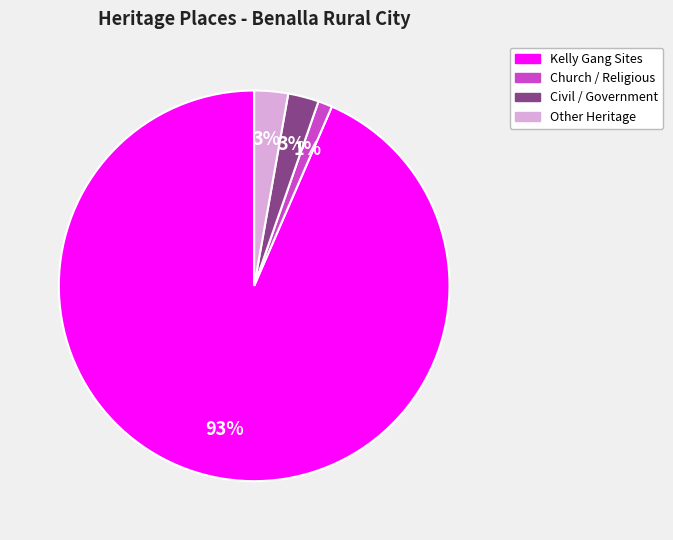

To the nearest percent, what is the difference between the largest and smallest slice percentages?

92%